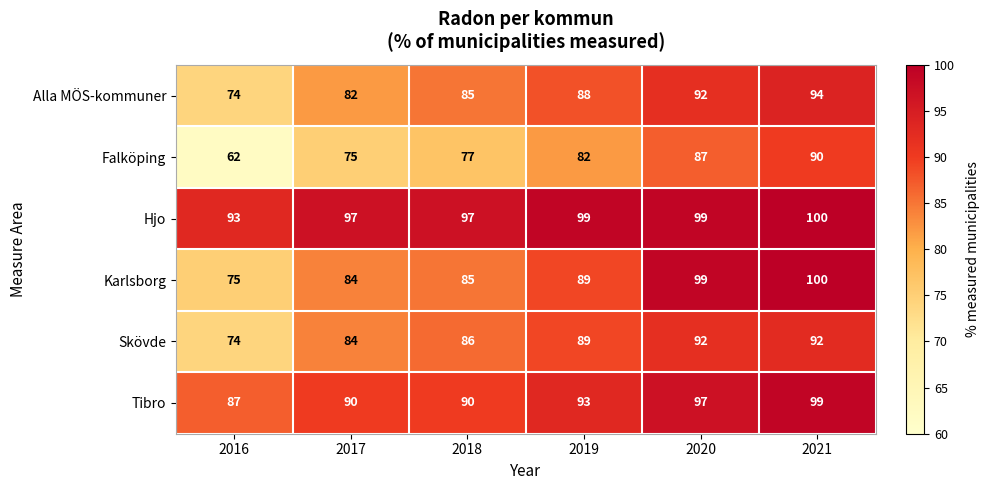

How many distinct data groups are displayed?

6